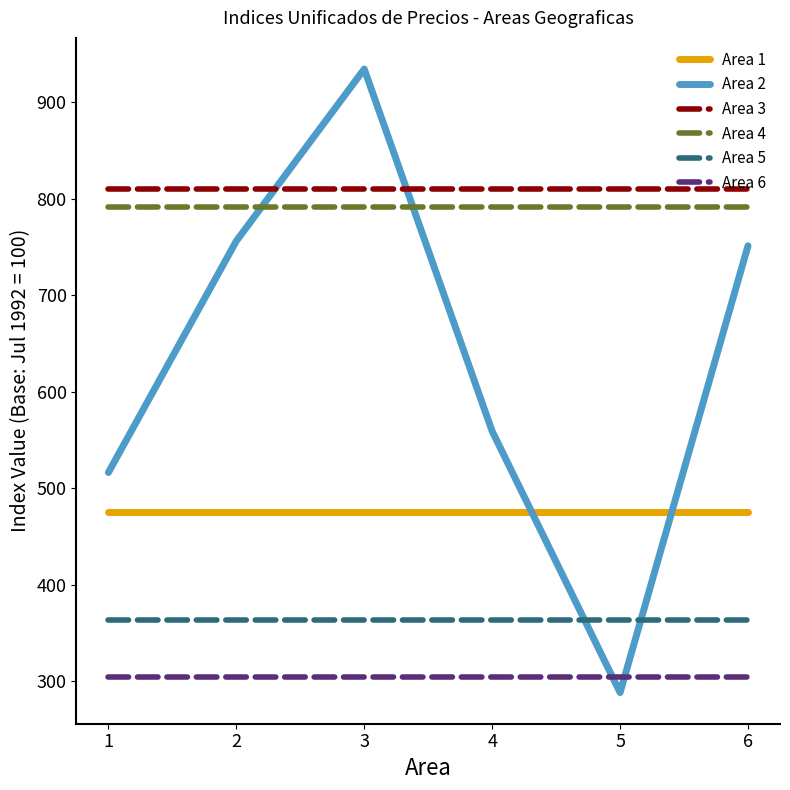

Which series has the widest spread of values?

Area 2